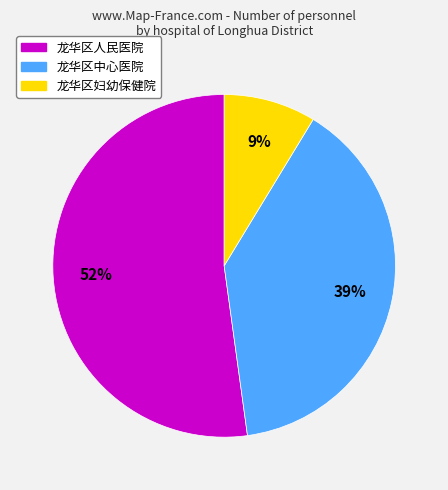

True or false: 龙华区妇幼保健院 accounts for 15% of the total.

False